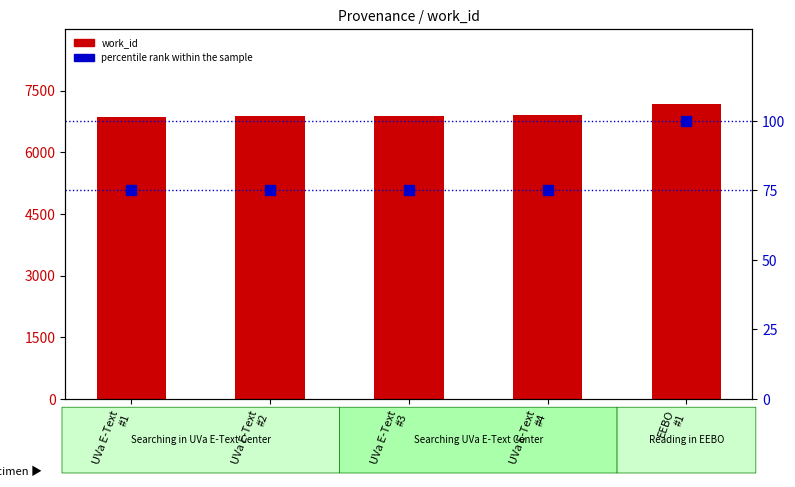

What is the total value across all series at UVa E-Text
#1?

6944